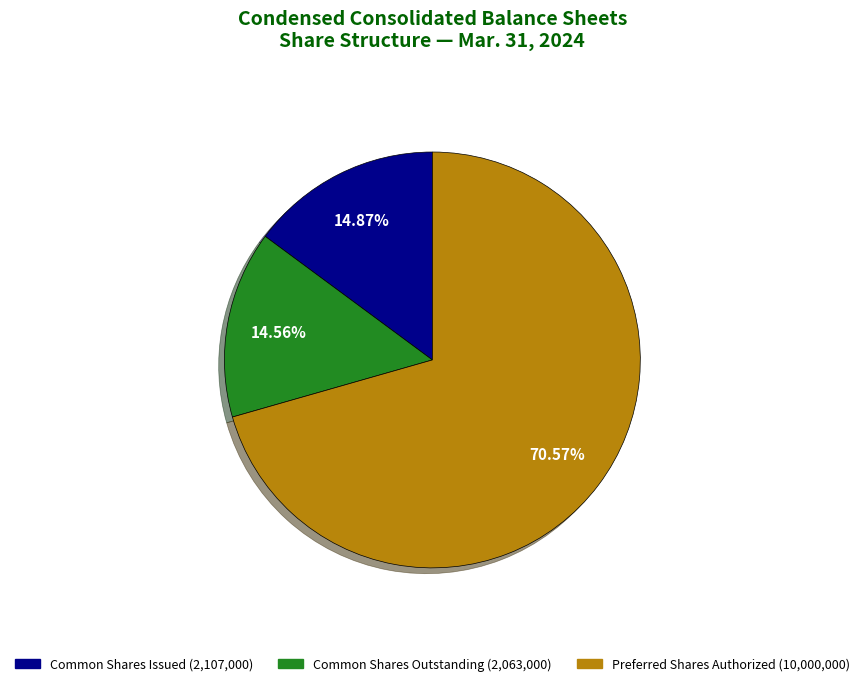

To the nearest percent, what is the difference between the largest and smallest slice percentages?

56%